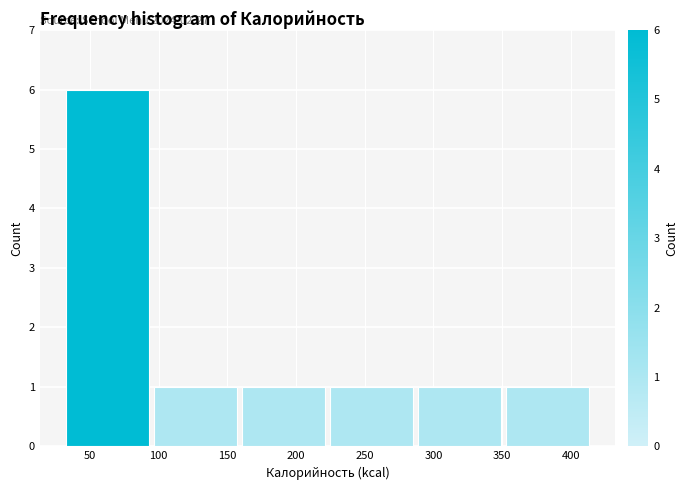

Which range on the x-axis has the tallest bar?

30 to 95